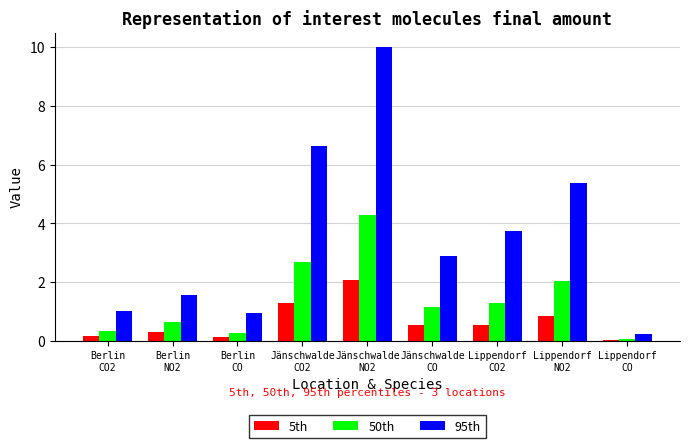

What is the sum of all 95th values?

32.4